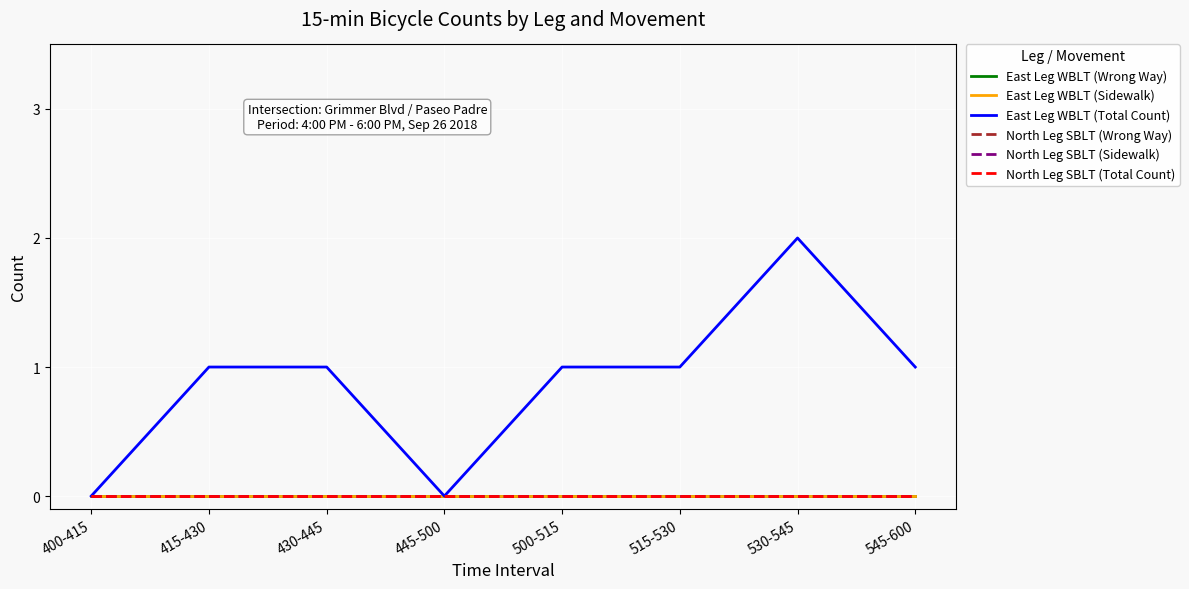

What is the total value across all series at 530-545?

2